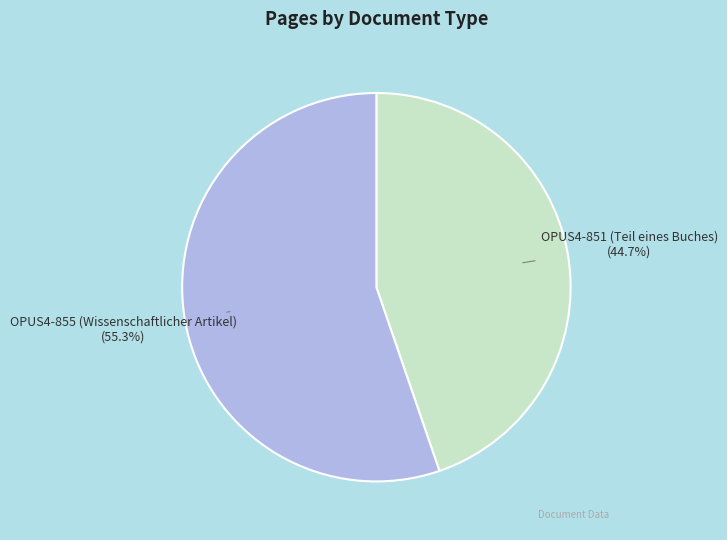

Is there any slice that represents more than half of the pie?

Yes